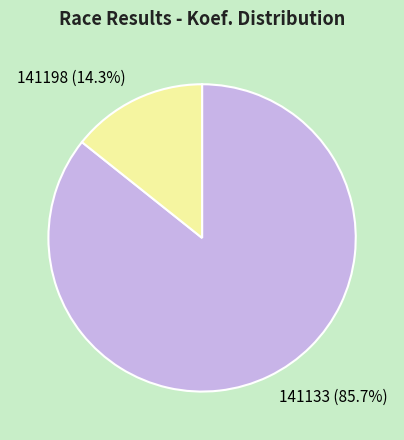

Which has a higher value, 141198 or 141133?

141133